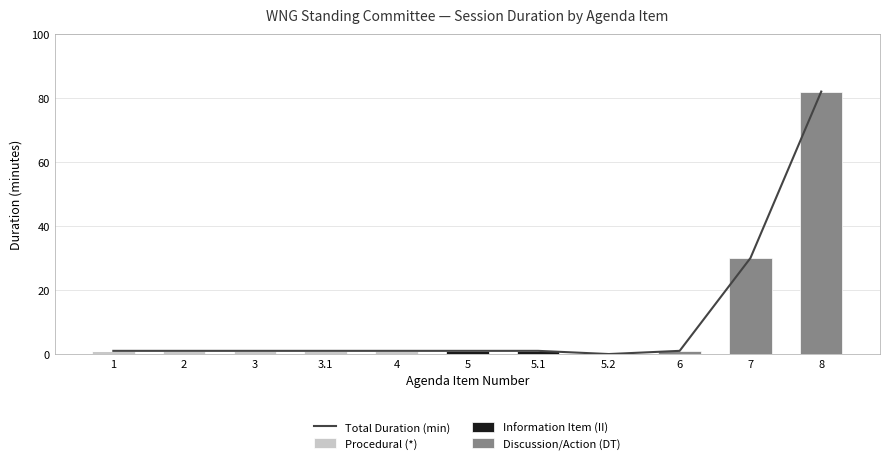

What is the highest value of the Procedural (*) series?

1